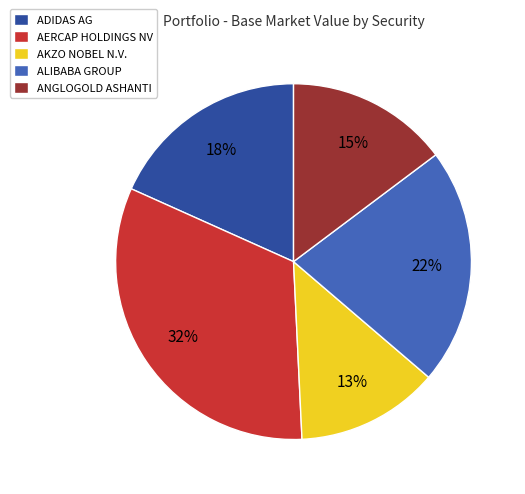

How many segments does this pie chart have?

5